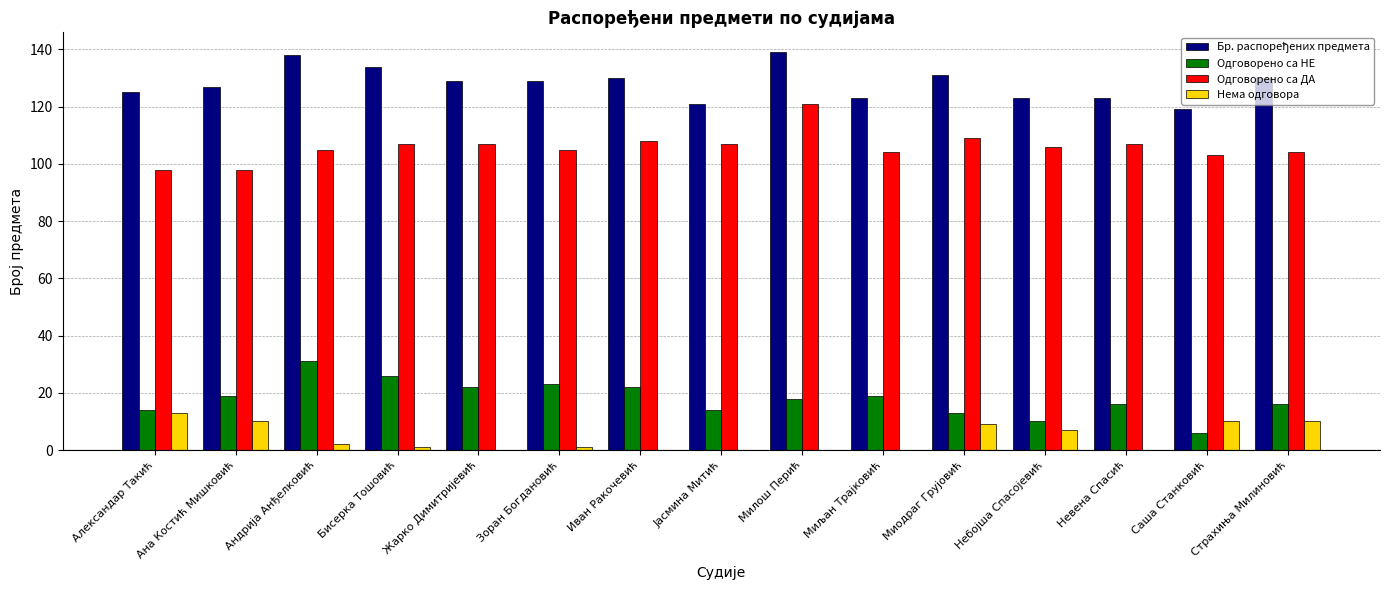

The value of Нема одговора at Жарко Димитријевић is 0. True or false?

True